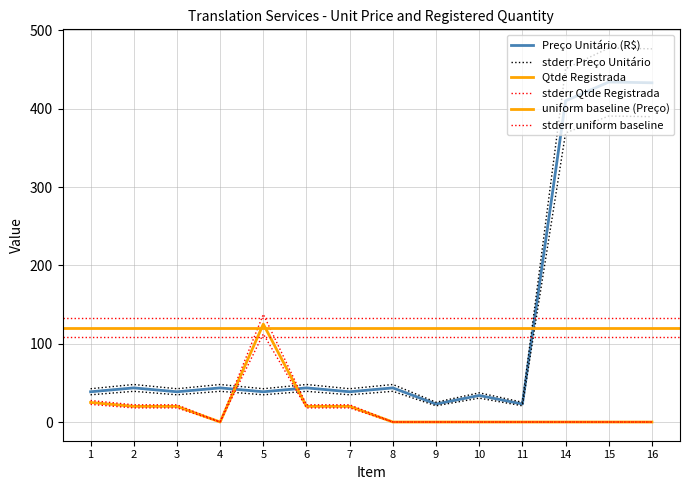

Read the Qtde Registrada value at 7.

18.0